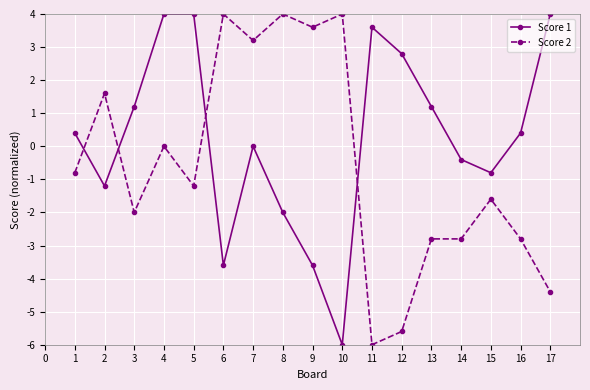

What is the value of the Score 1 point at the 8th from the left?

-2.0